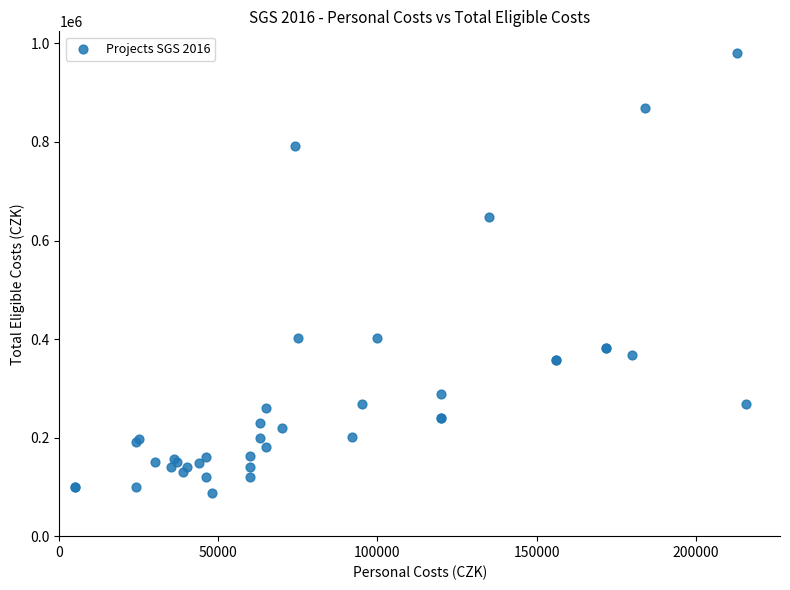

What Y value in the scatter plot is closest to 534000?

648000